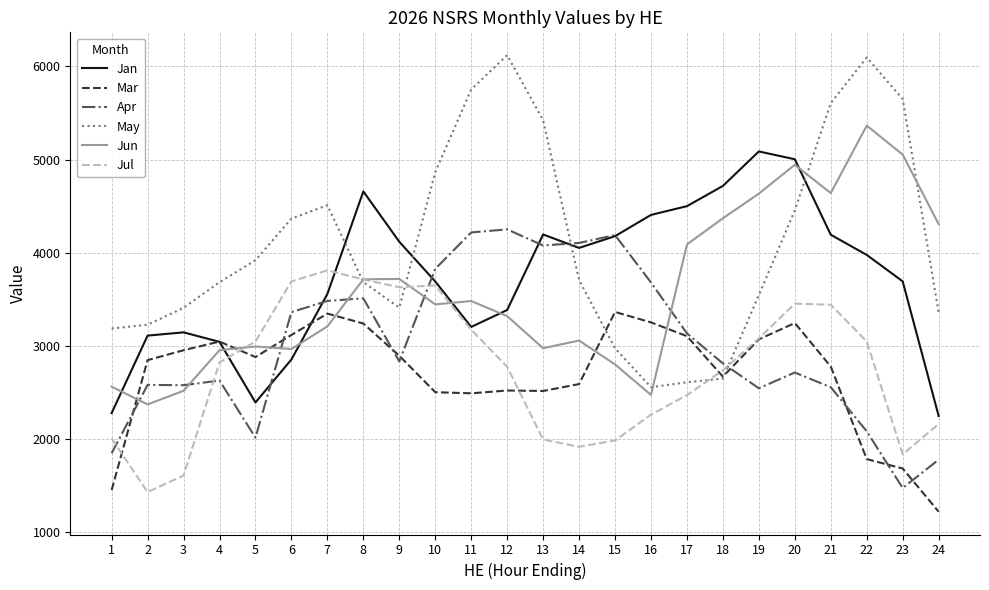

Which series has the largest range (max minus min)?

May